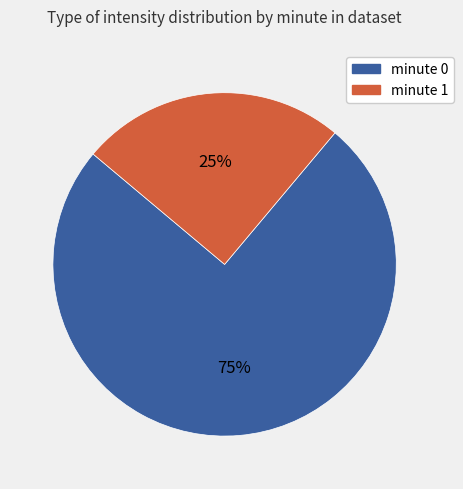

Is the sum of minute 0 and minute 1 greater than half?

Yes